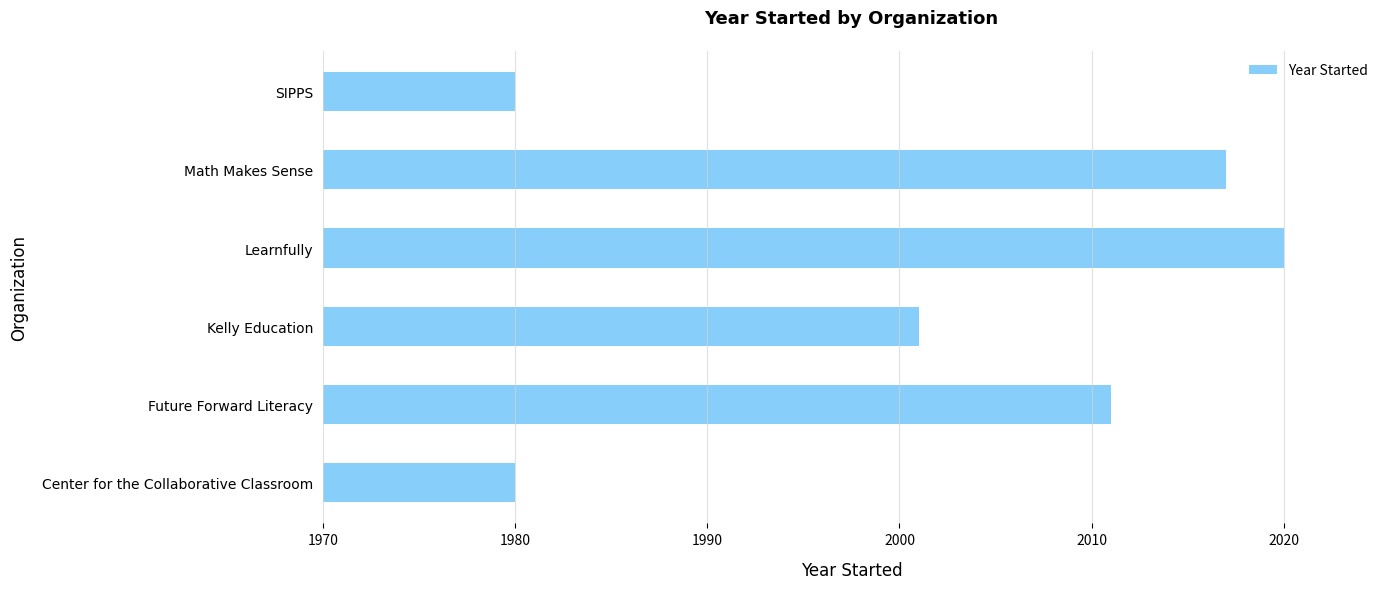

At which category does the chart reach its peak across all series?

Learnfully